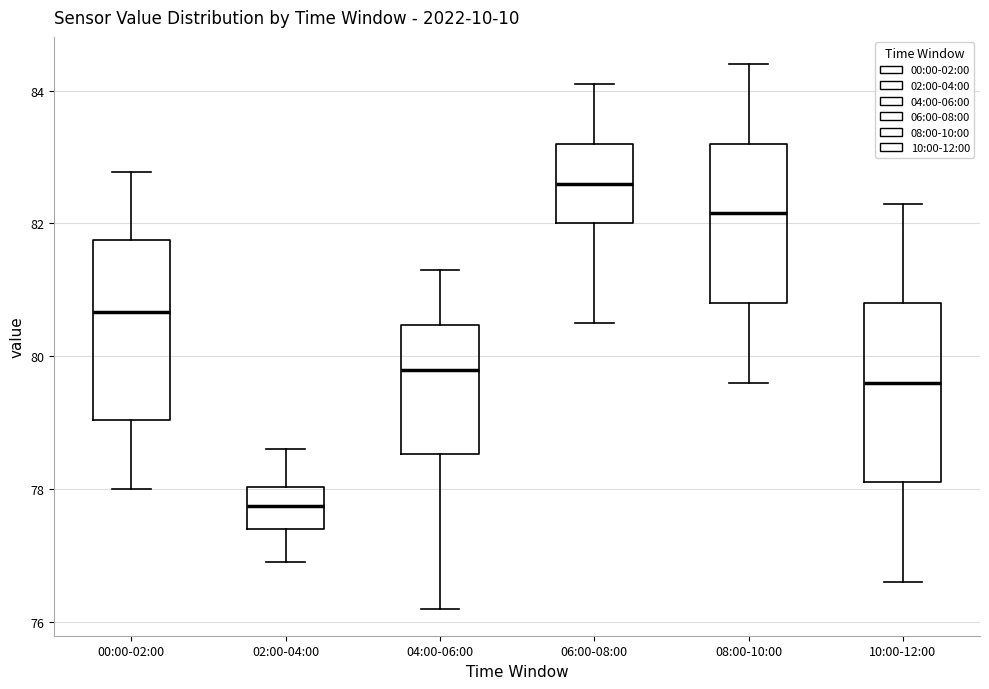

Reading left to right, transcribe this box plot: for each box, give where its median line is, the range the box spans, and where its two whiskers end, as read against the y-axis. The values are not printed on the chart, so give them approximately, as read against the axis.

00:00-02:00: median 80.6, box 79.0 to 81.8, whiskers 78.0 to 82.8
02:00-04:00: median 77.8, box 77.4 to 78.0, whiskers 77.0 to 78.6
04:00-06:00: median 79.8, box 78.6 to 80.4, whiskers 76.2 to 81.4
06:00-08:00: median 82.6, box 82.0 to 83.2, whiskers 80.6 to 84.2
08:00-10:00: median 82.2, box 80.8 to 83.2, whiskers 79.6 to 84.4
10:00-12:00: median 79.6, box 78.2 to 80.8, whiskers 76.6 to 82.4